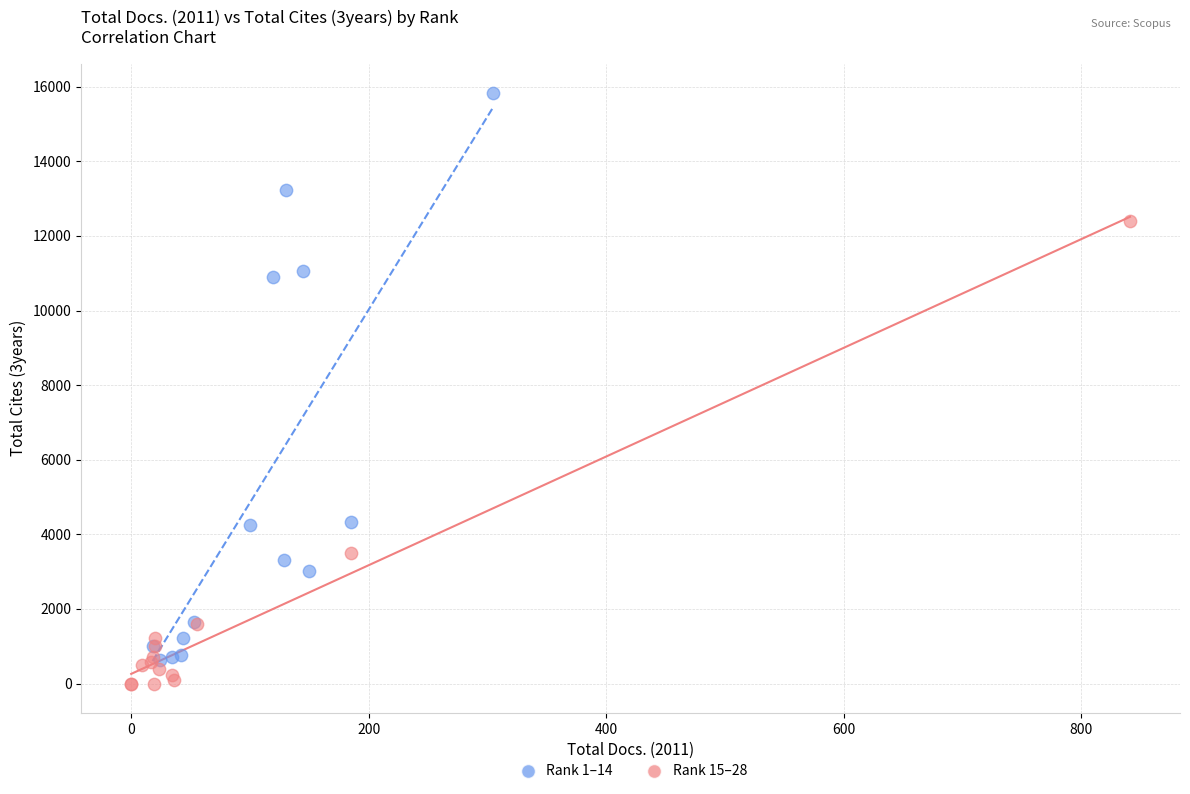

Which series has the largest Y range (max minus min)?

Rank 1–14